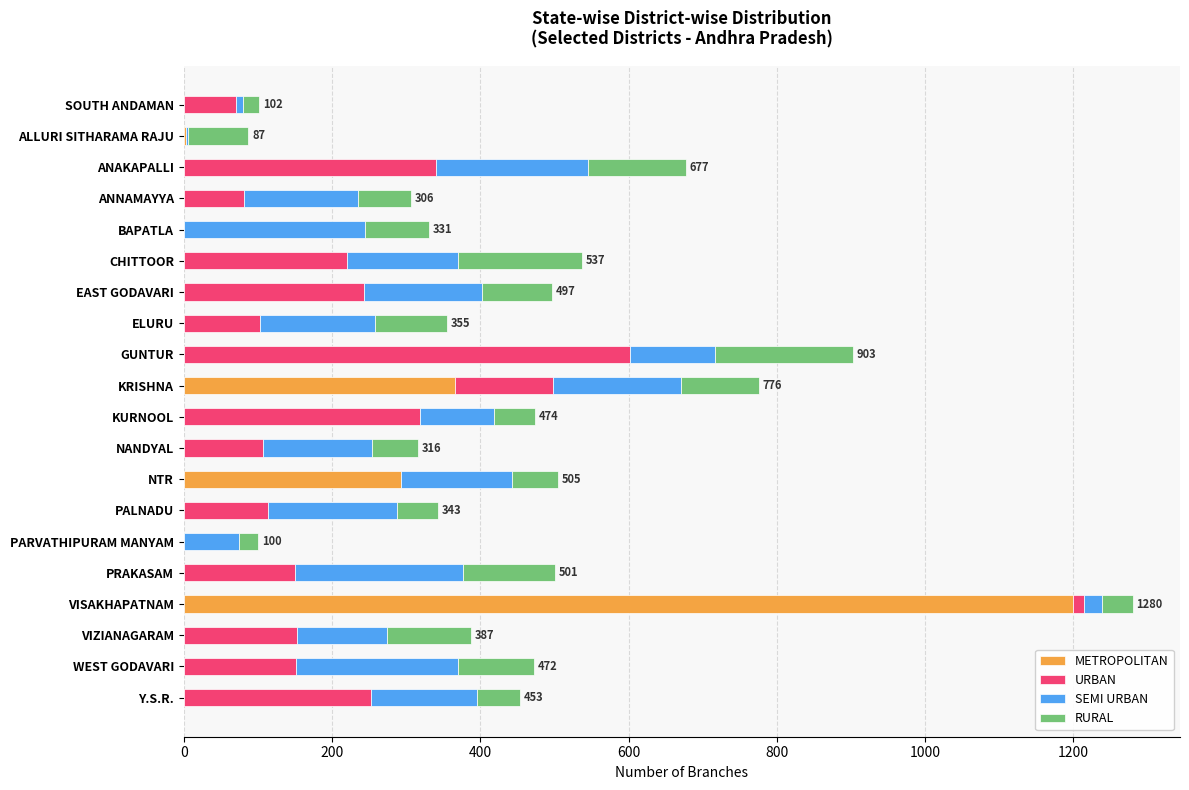

What is the total value across all series at Y.S.R.?

453